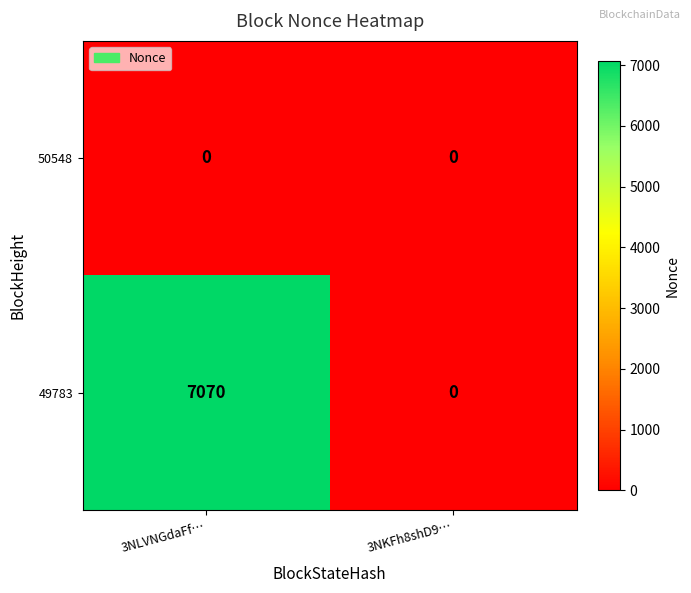

Which series has the widest spread of values?

49783